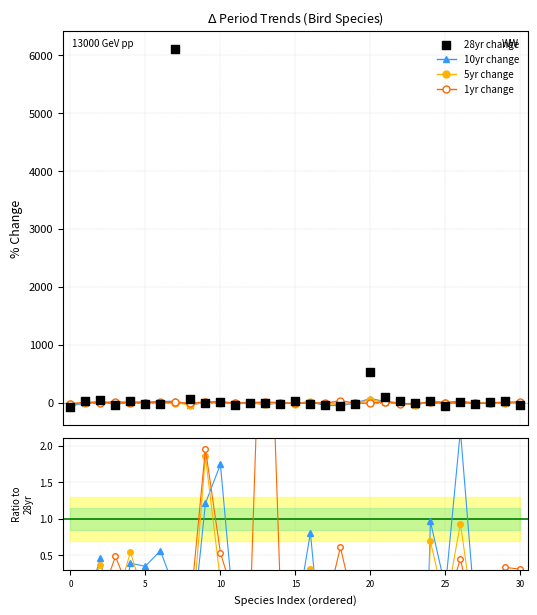

What is the total value across all series at 12?

-11.3